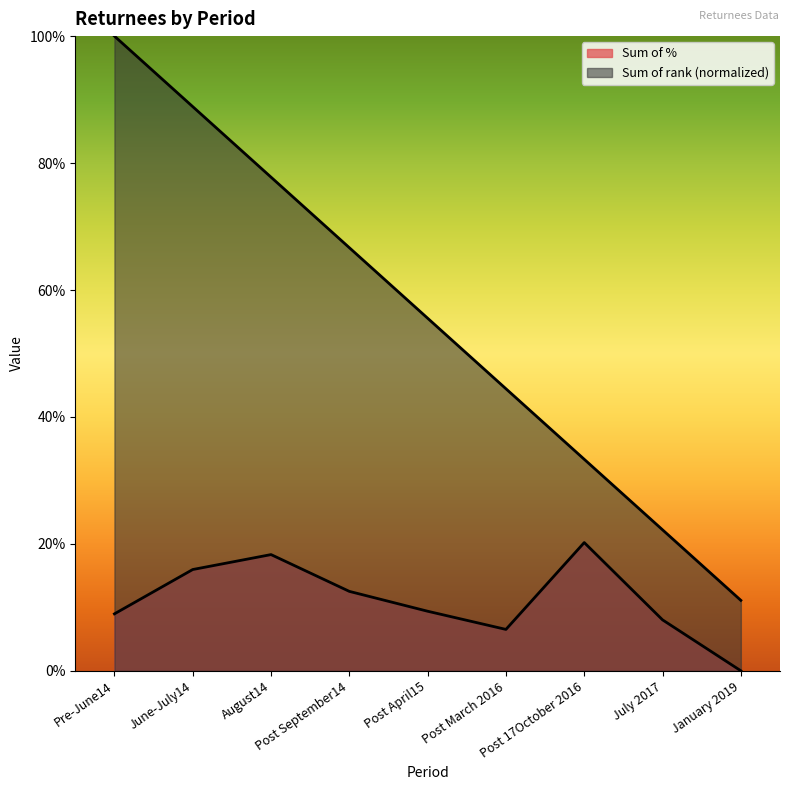

How many lines are shown in the chart?

2